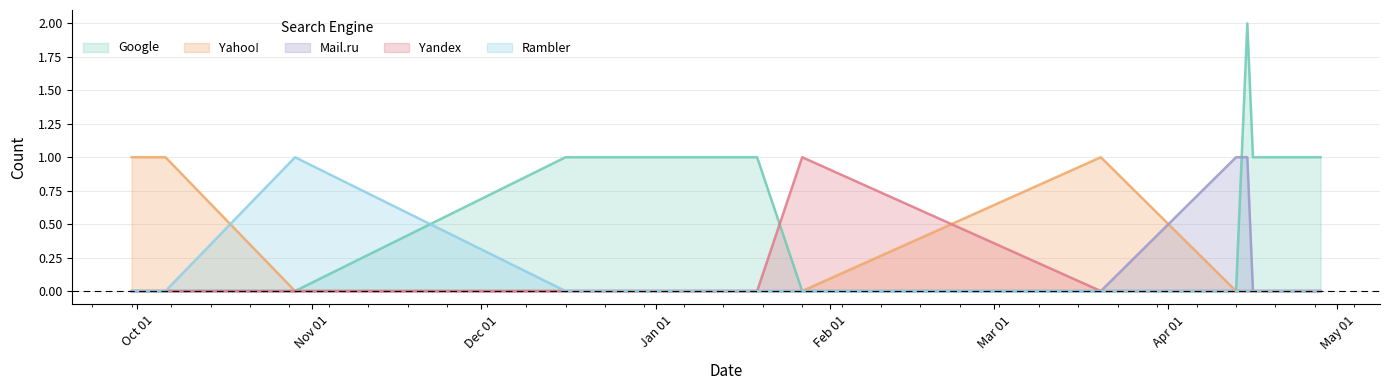

What are all the series names shown in the legend?

Google, Yahoo!, Mail.ru, Yandex, Rambler